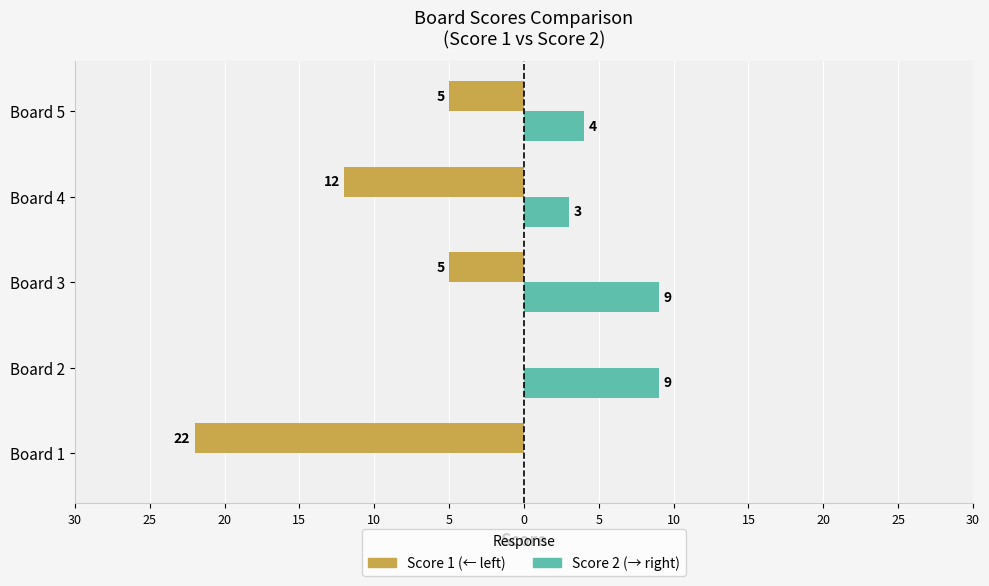

How many categories are shown in the chart?

5